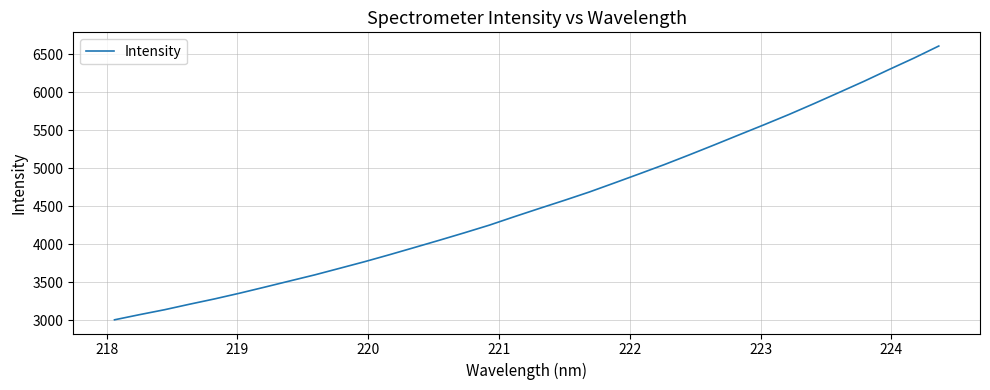

What is the difference between the maximum and minimum values?

3599.4